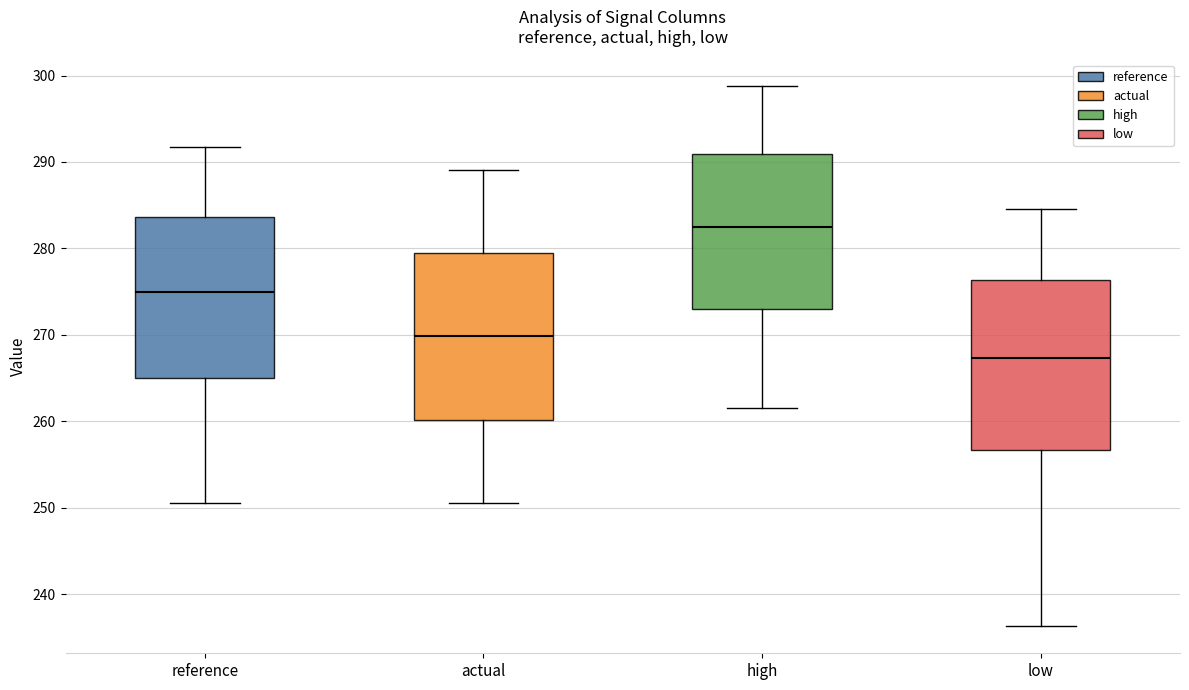

Reading left to right, transcribe this box plot: for each box, give where its median line is, the range the box spans, and where its two whiskers end, as read against the y-axis. The values are not printed on the chart, so give them approximately, as read against the axis.

reference: median 275, box 265 to 284, whiskers 251 to 292
actual: median 270, box 260 to 279, whiskers 251 to 289
high: median 282, box 273 to 291, whiskers 261 to 299
low: median 267, box 257 to 276, whiskers 236 to 285